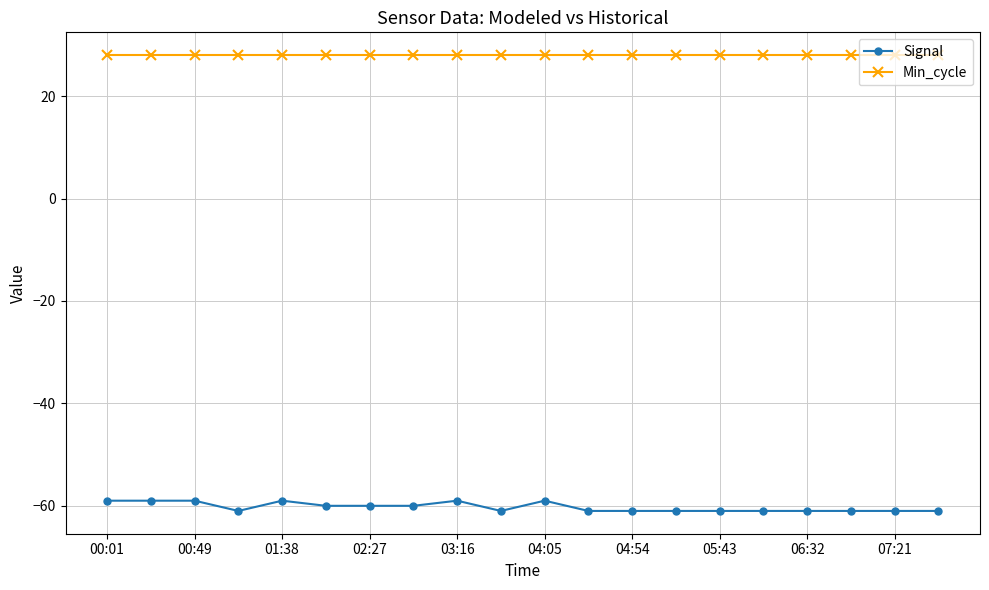

How many data points in Signal are above -61?

9